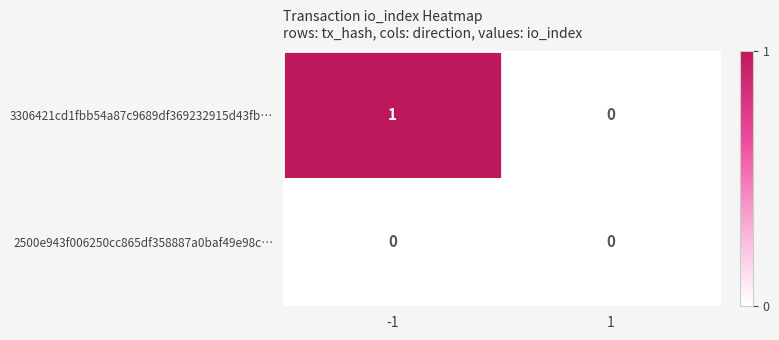

List the series in order of their peak value, lowest first.

2500e943f006250cc865df358887a0baf49e98c…, 3306421cd1fbb54a87c9689df369232915d43fb…